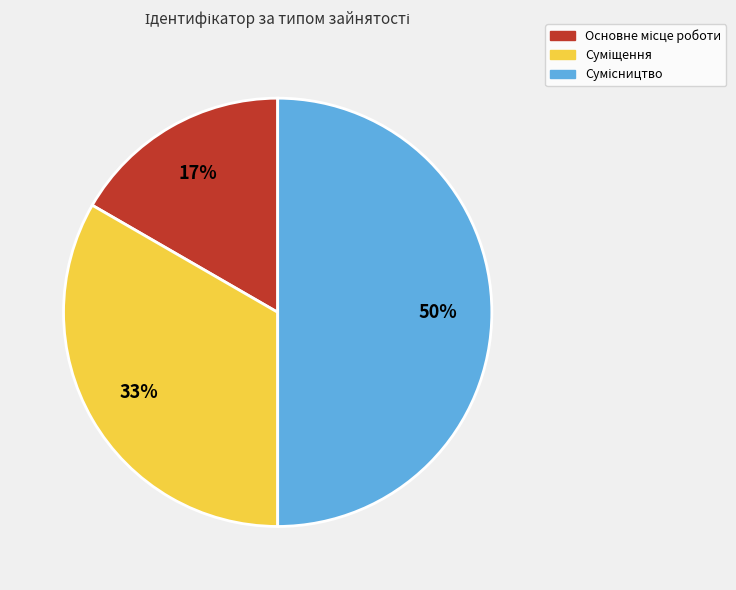

To the nearest percent, what is the average slice percentage?

33%